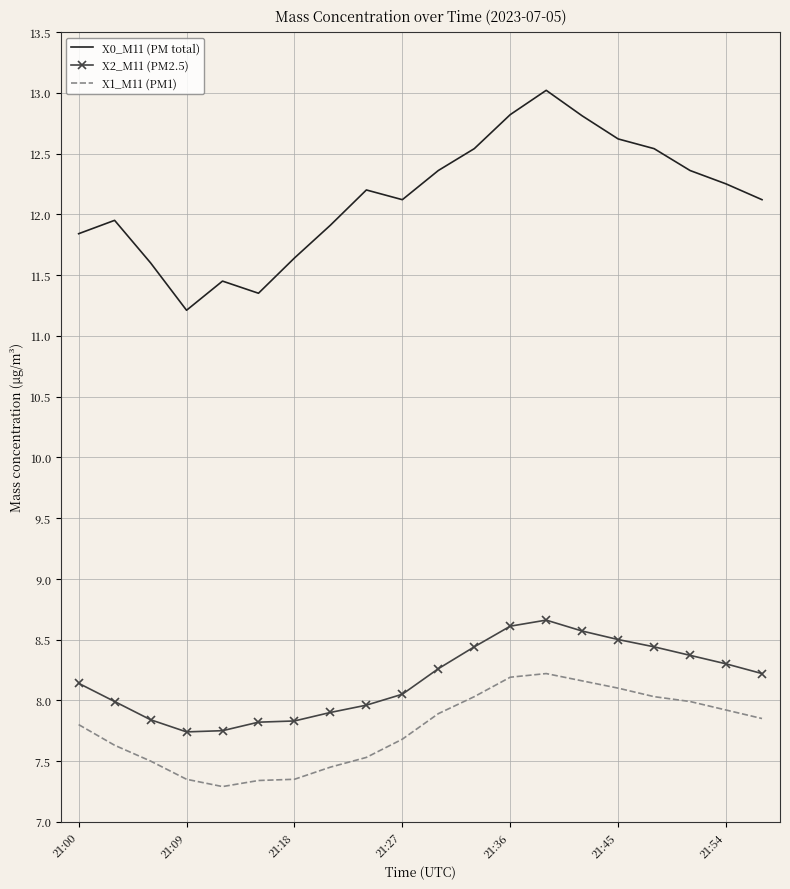

Rank the series by their maximum value, from highest to lowest.

X0_M11 (PM total), X2_M11 (PM2.5), X1_M11 (PM1)